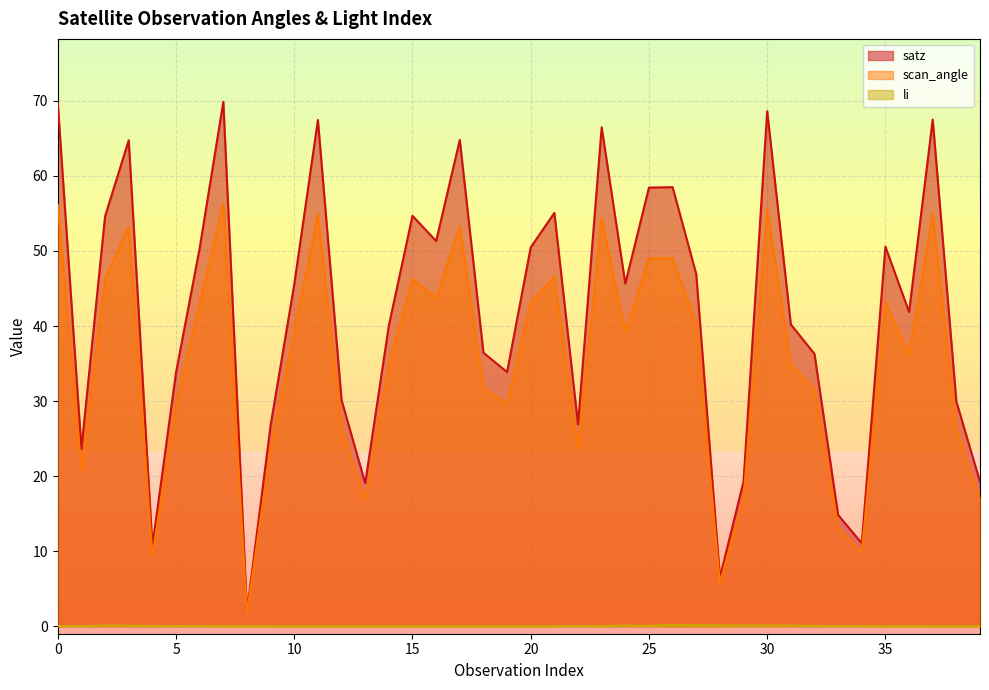

What are all the series names shown in the legend?

satz, scan_angle, li